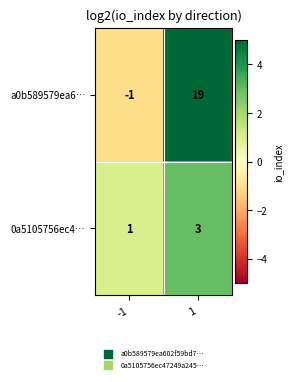

At which category does the chart reach its minimum across all series?

-1